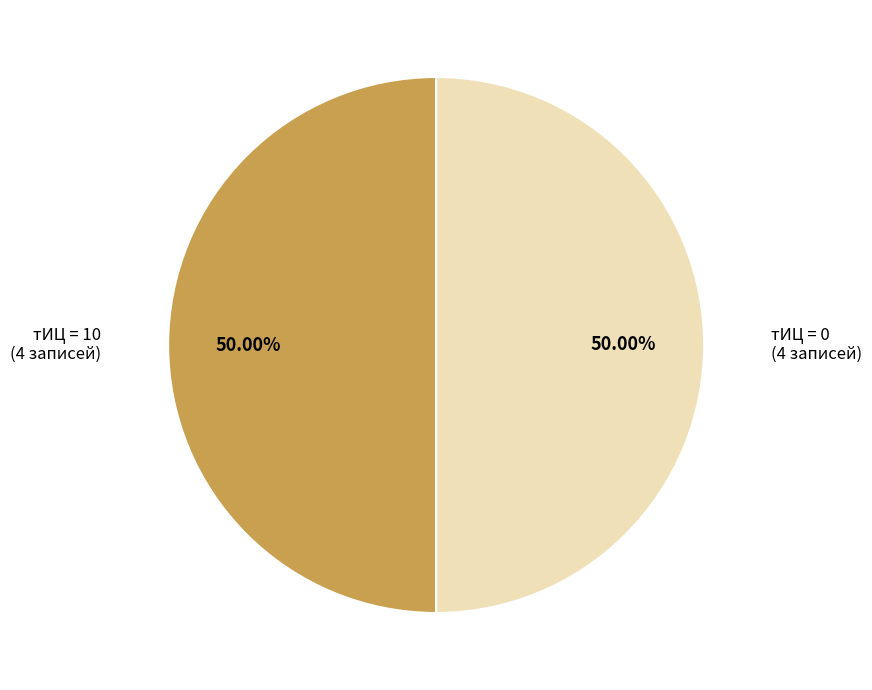

Is the sum of тИЦ = 0 and тИЦ = 10 greater than half?

Yes